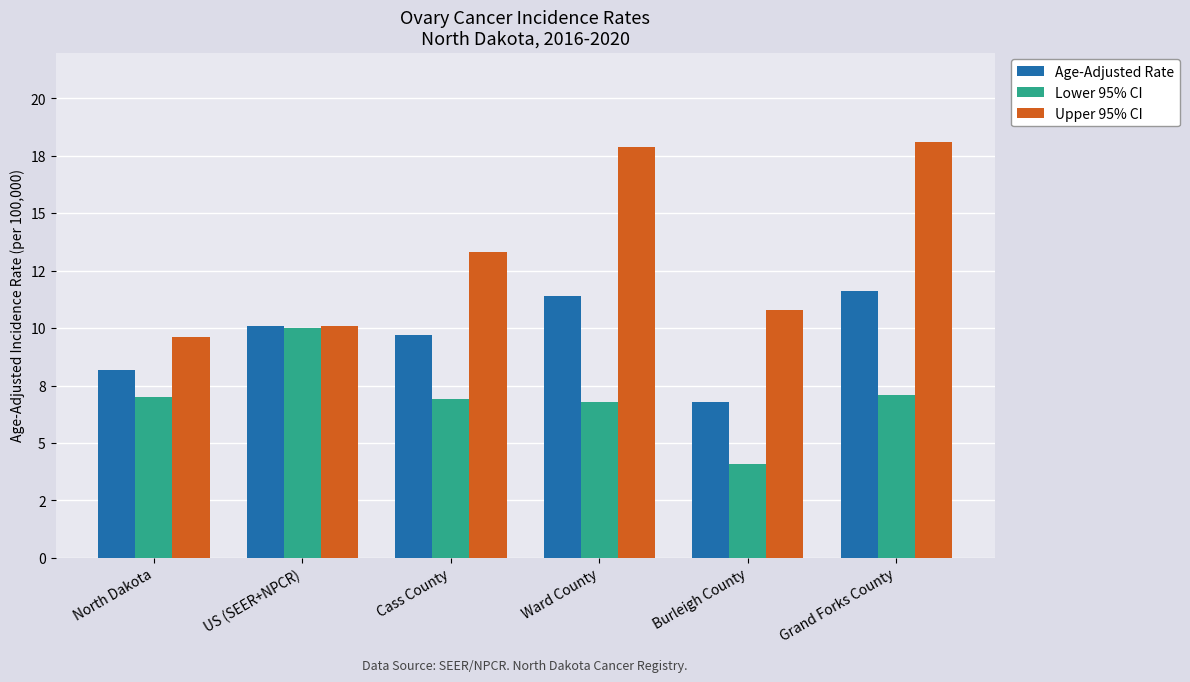

Does the chart contain any negative values?

No